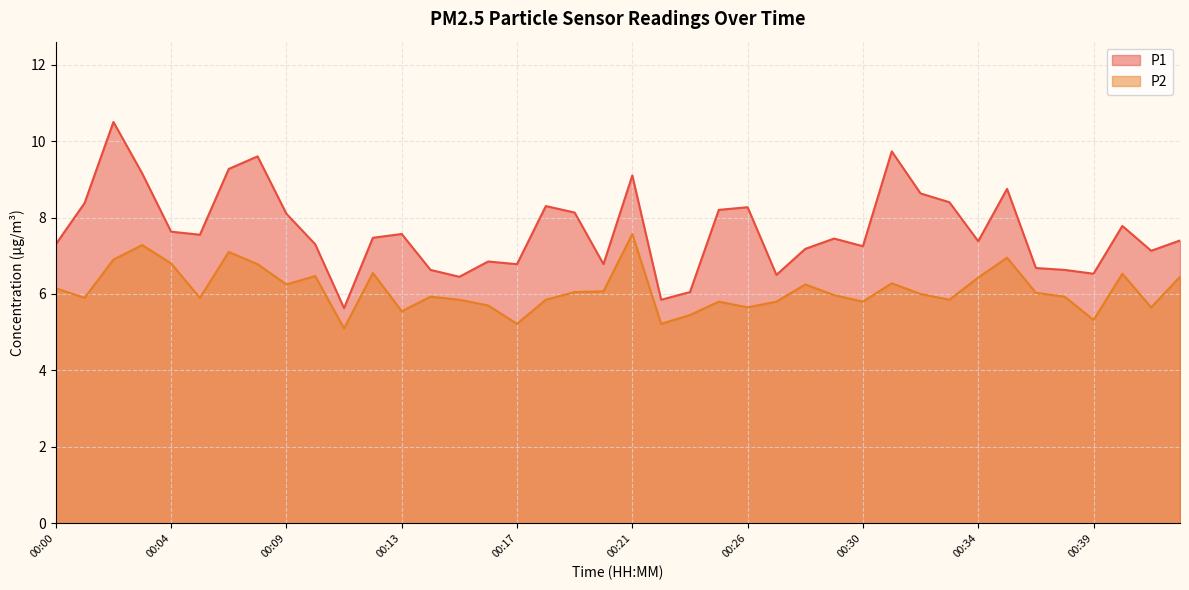

What is the difference between the P2 values at 00:13 and 00:03?

1.7